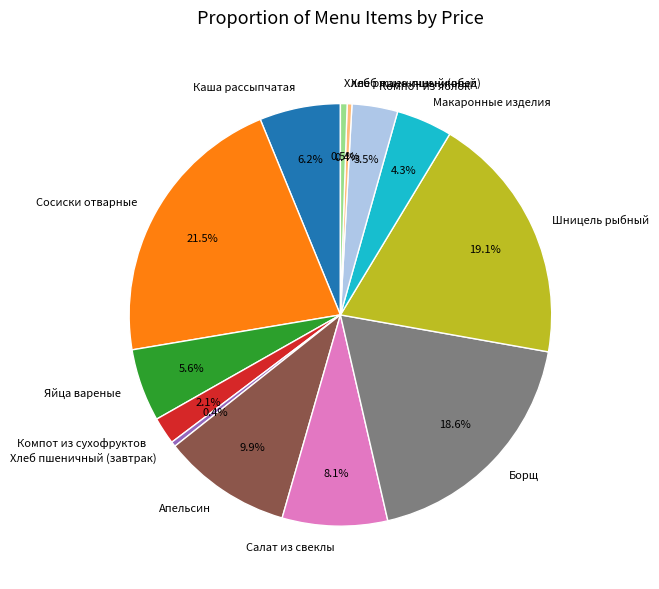

True or false: Хлеб пшеничный (обед) accounts for 9% of the total.

False